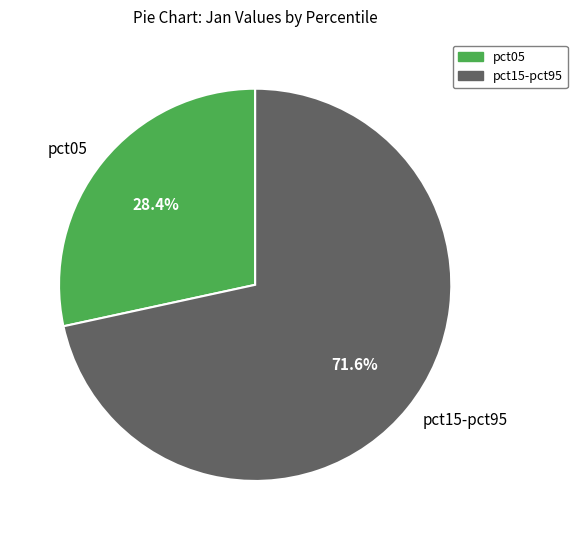

Combined, what portion of the pie is pct15-pct95 and pct05?

100.0%